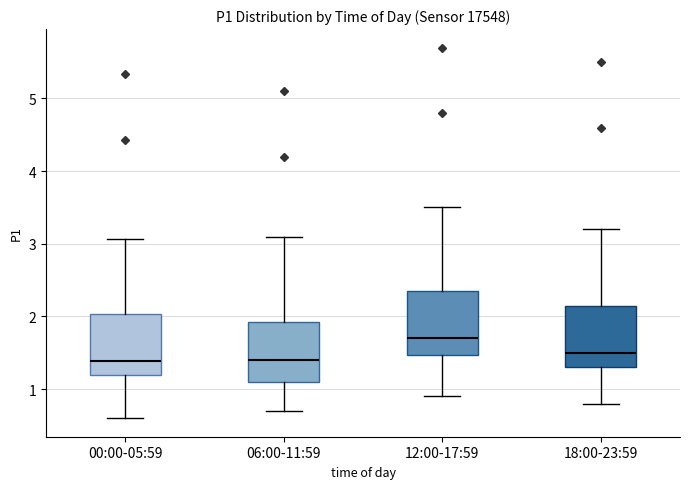

Where does the lower whisker of the box for 18:00-23:59 end on the y-axis? The values are not printed on the chart, so give them approximately, as read against the axis.

0.8